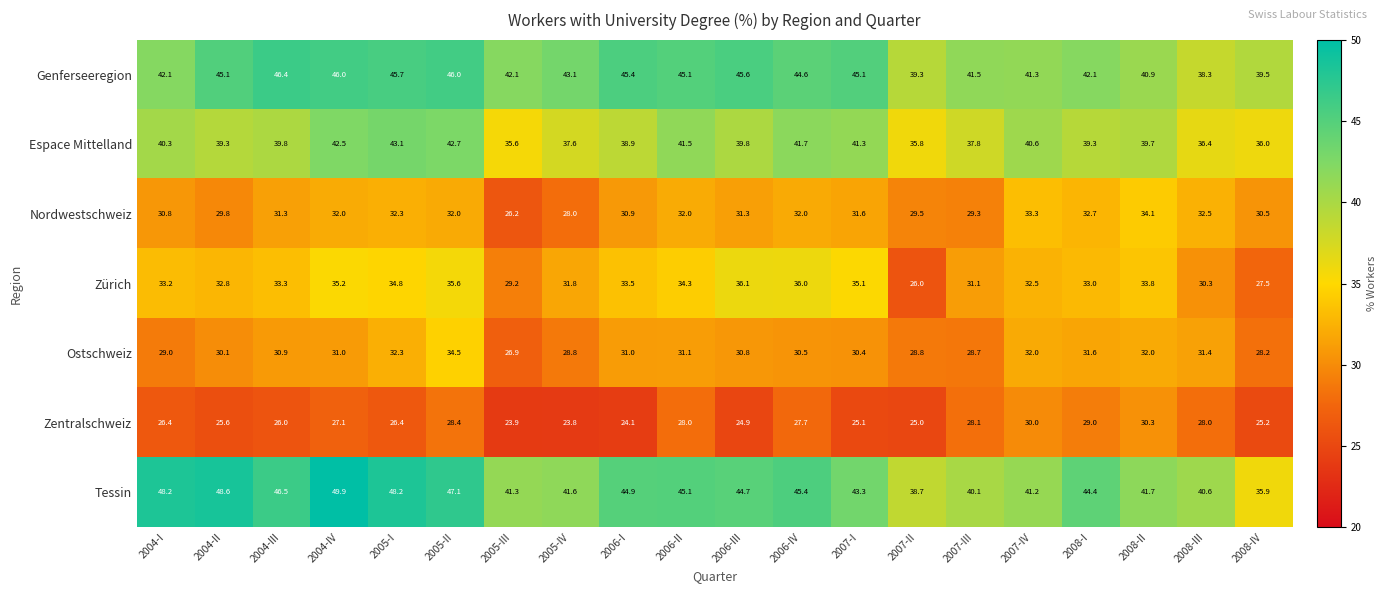

Is it true that Zürich equals 45.5 at 2008-II?

False